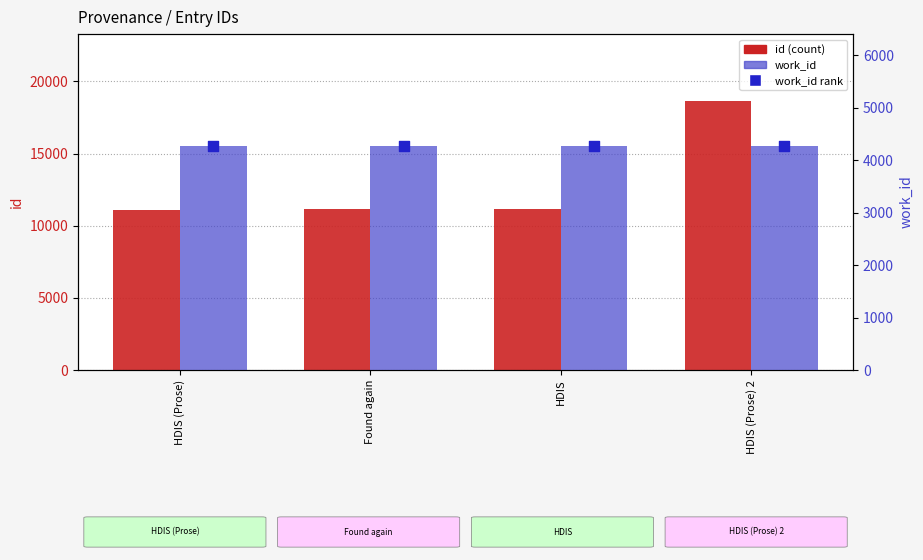

Which series contains the lowest Y value?

work_id